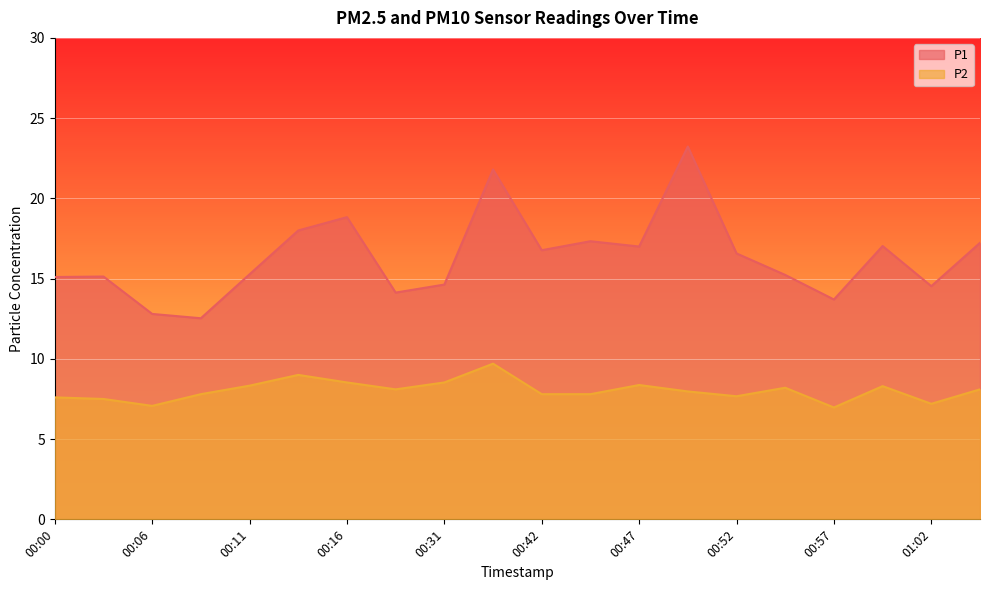

Is the value of P1 at 00:55 greater than the value of P2 at 00:08?

Yes